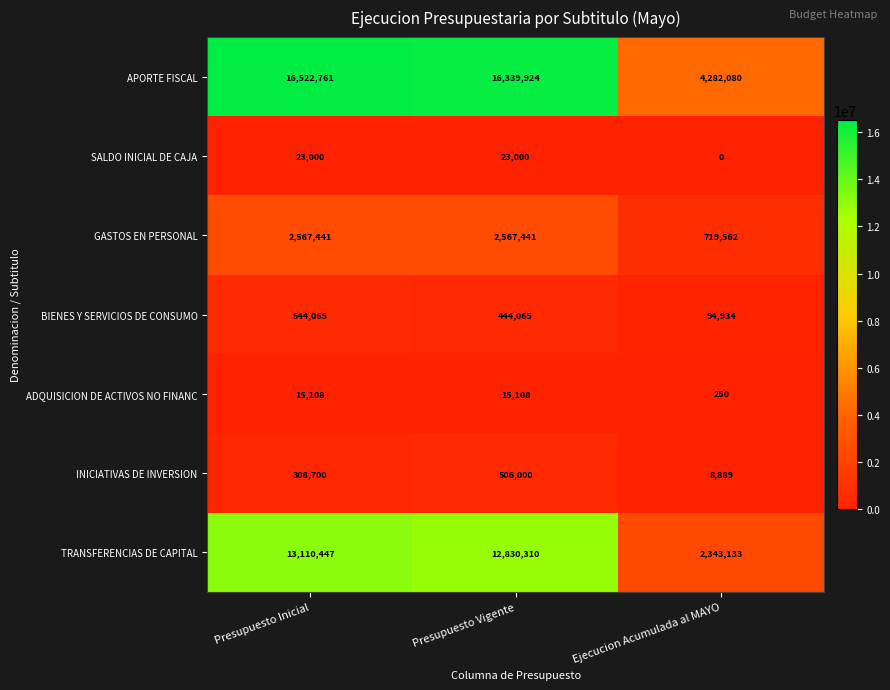

How many categories are shown in the chart?

3